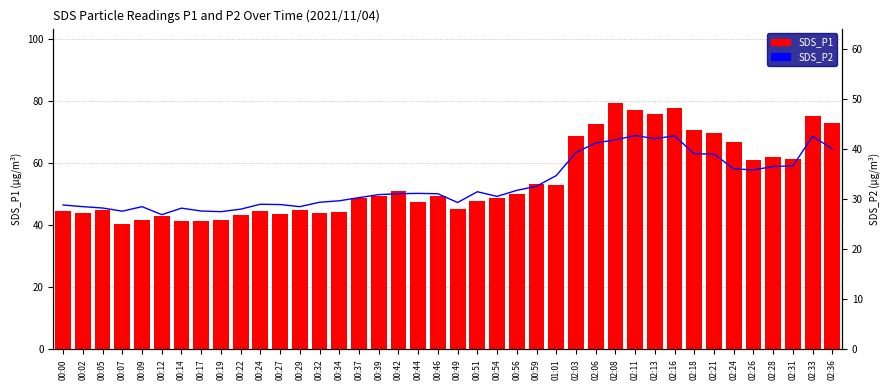

How many distinct data groups are displayed?

2